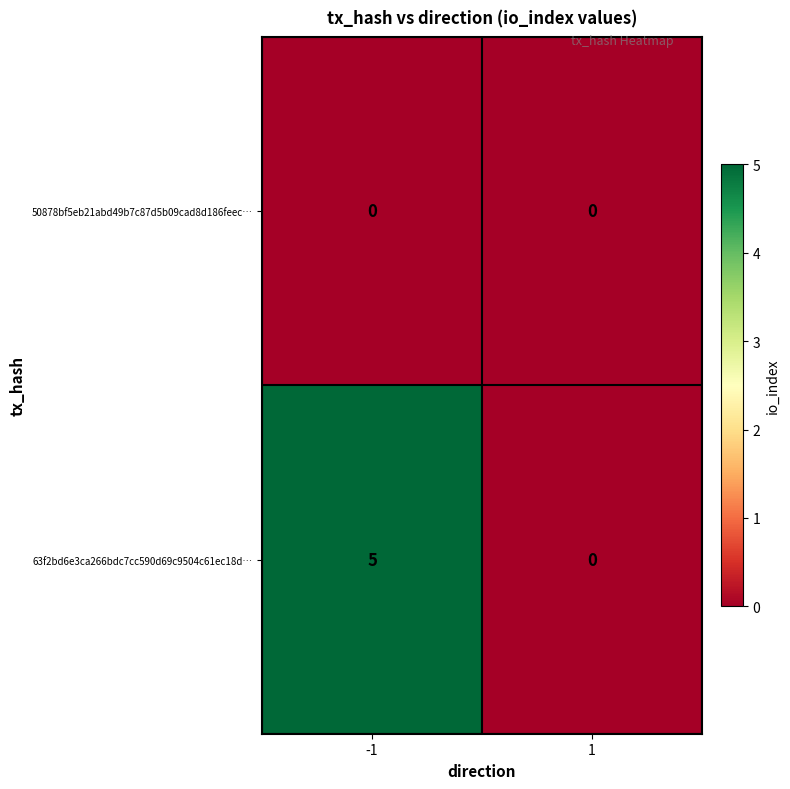

The value of 63f2bd6e3ca266bdc7cc590d69c9504c61ec18d… at 1 is 0. True or false?

True